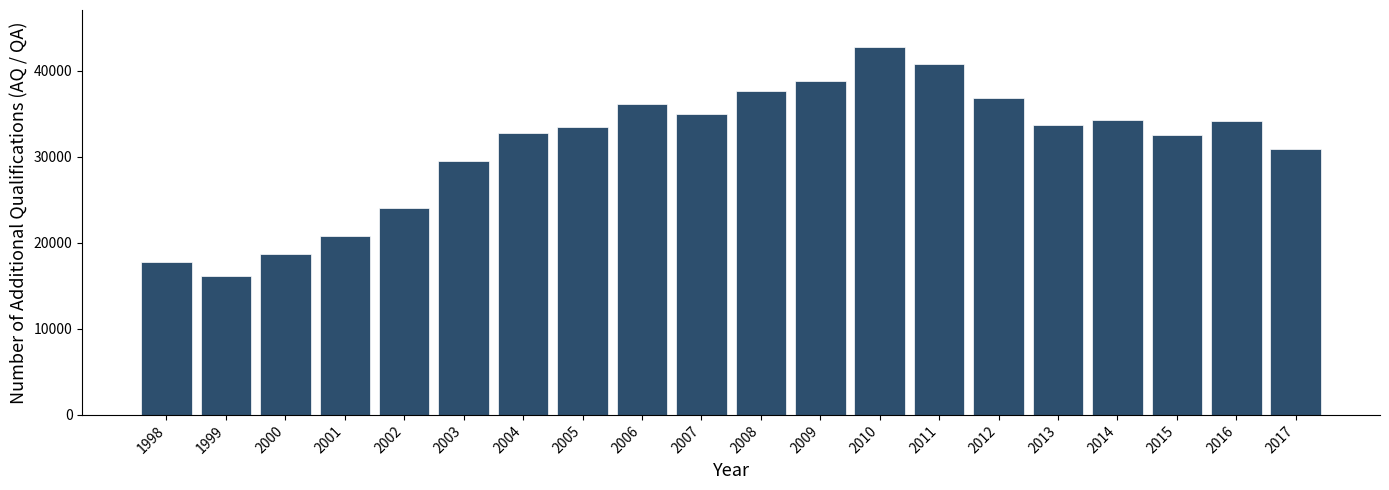

What is the value of the 20th bar from the left?

30942